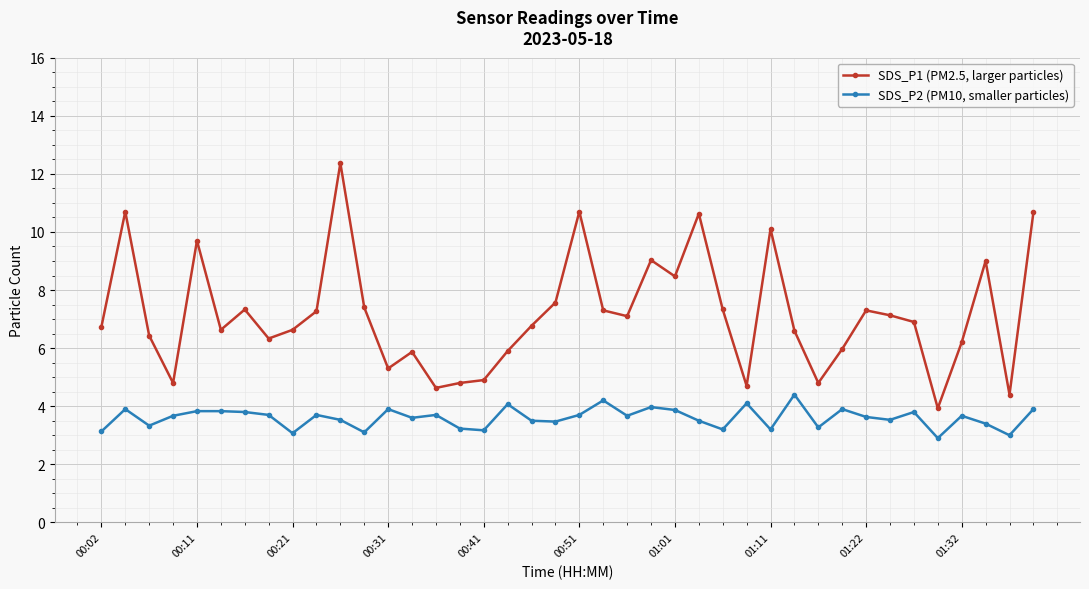

What is the sum of all SDS_P2 (PM10, smaller particles) values?

144.0